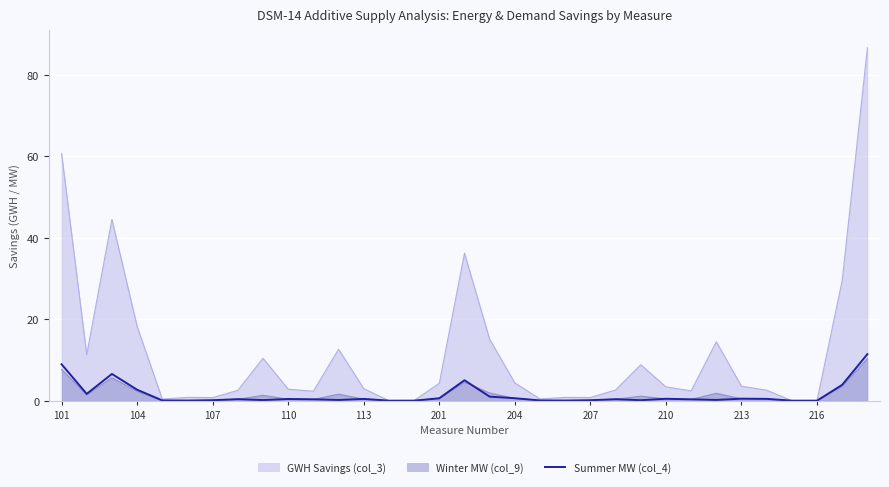

Which series has the largest total across all categories?

GWH Savings (col_3)